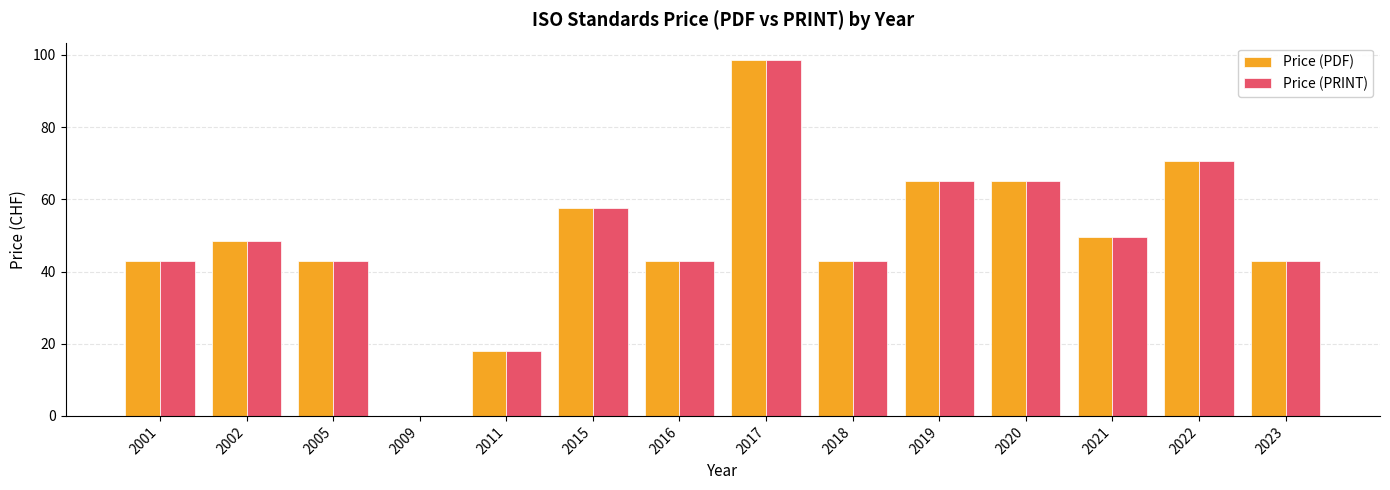

Is it true that Price (PRINT) equals 0.0 at 2009?

True